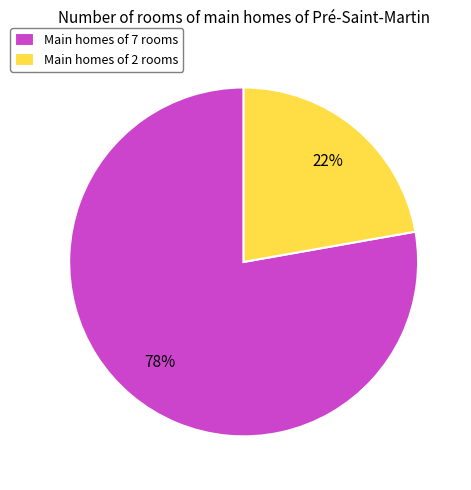

Between Main homes of 7 rooms and Main homes of 2 rooms, which is larger?

Main homes of 7 rooms